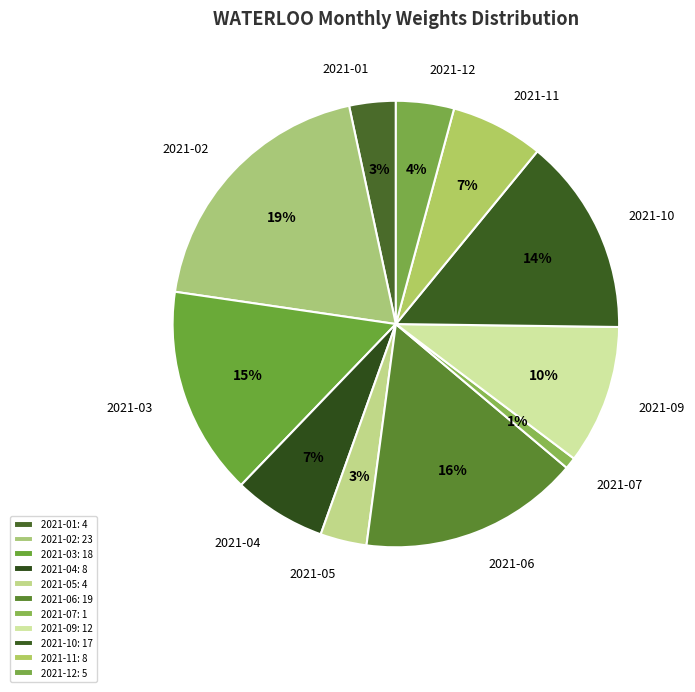

Do 2021-02 and 2021-06 together represent more than half of the pie?

No